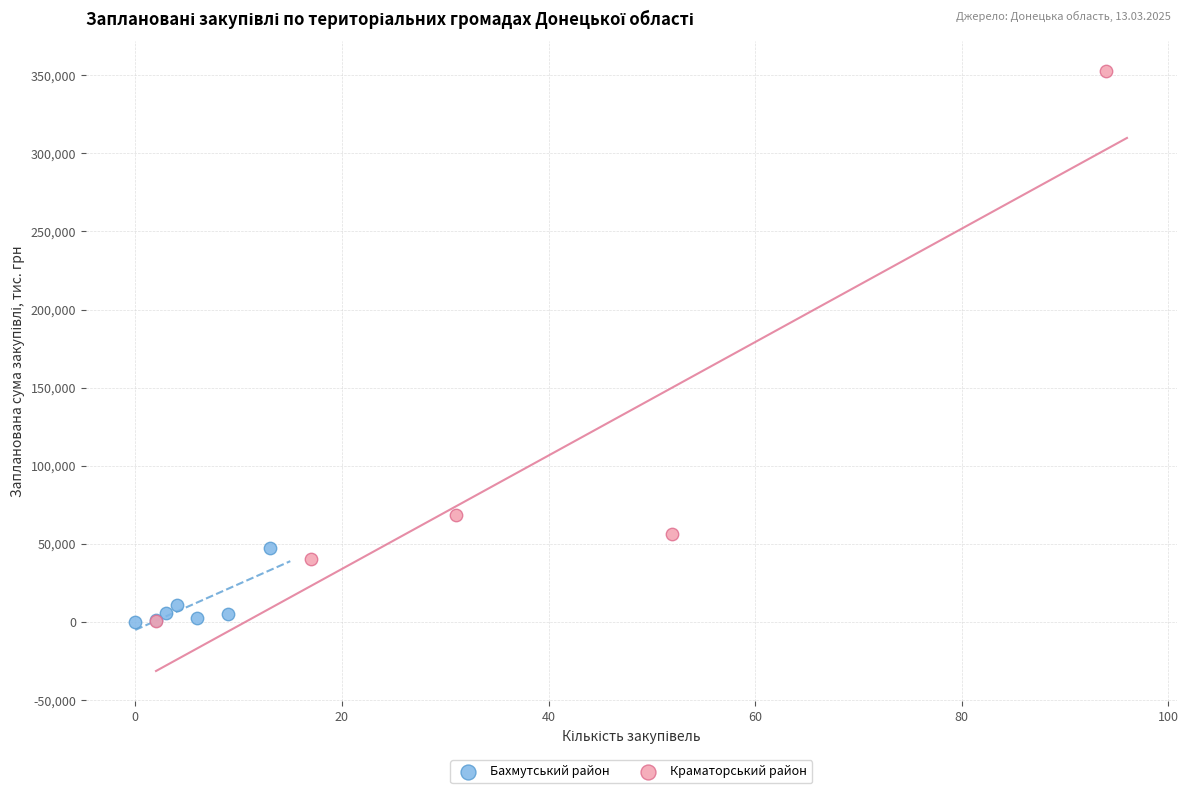

Which series reaches the maximum Y coordinate?

Краматорський район